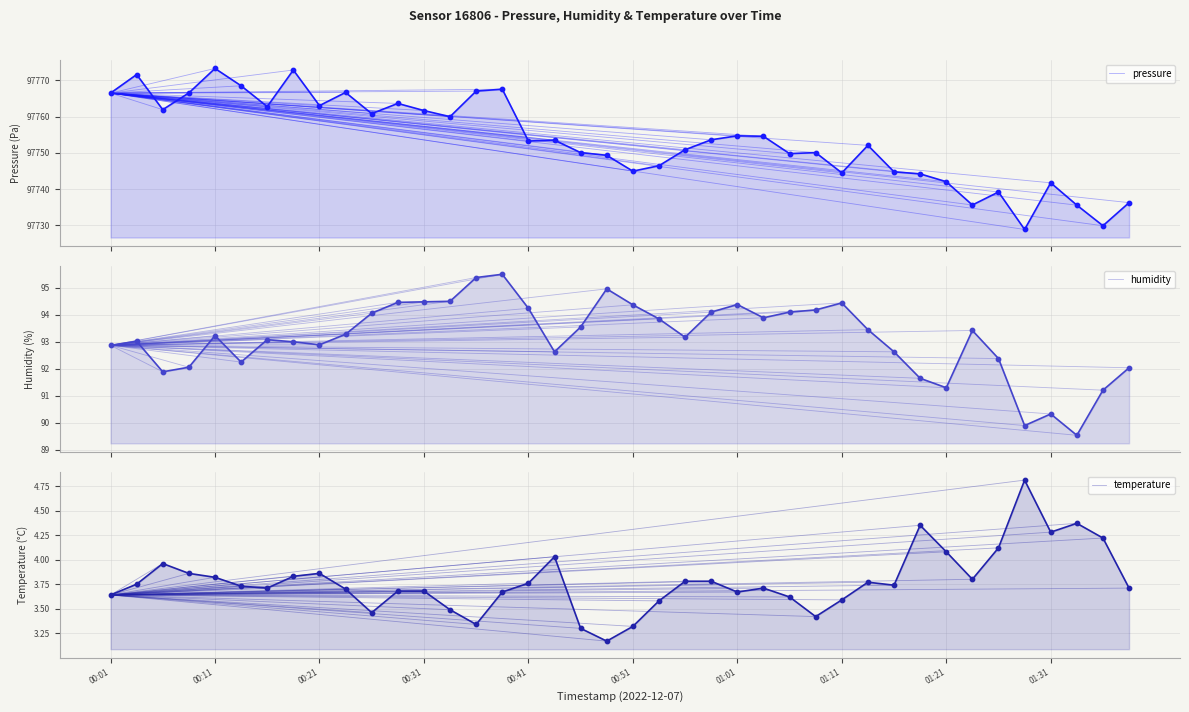

At which category is the sum across all series the highest?

00:11